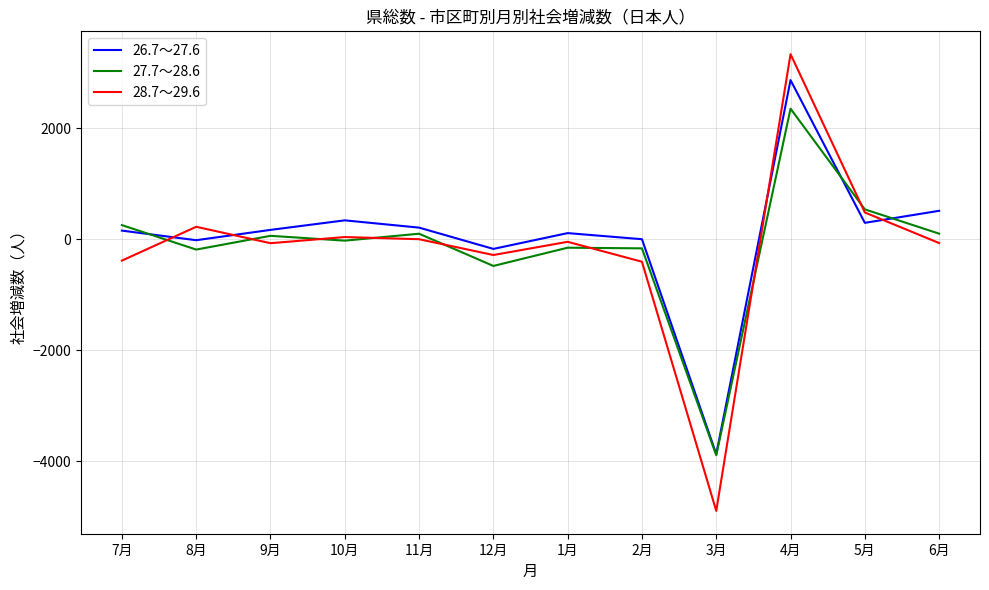

List the series in order of their peak value, highest first.

28.7～29.6, 26.7～27.6, 27.7～28.6